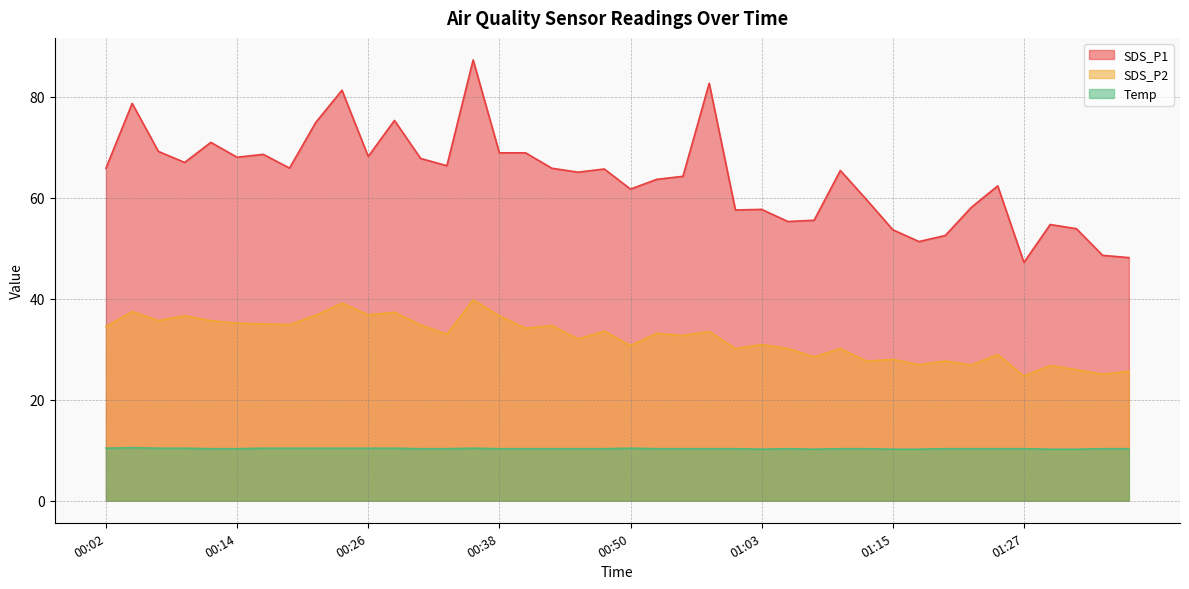

What is the average value of the Temp series?

10.3